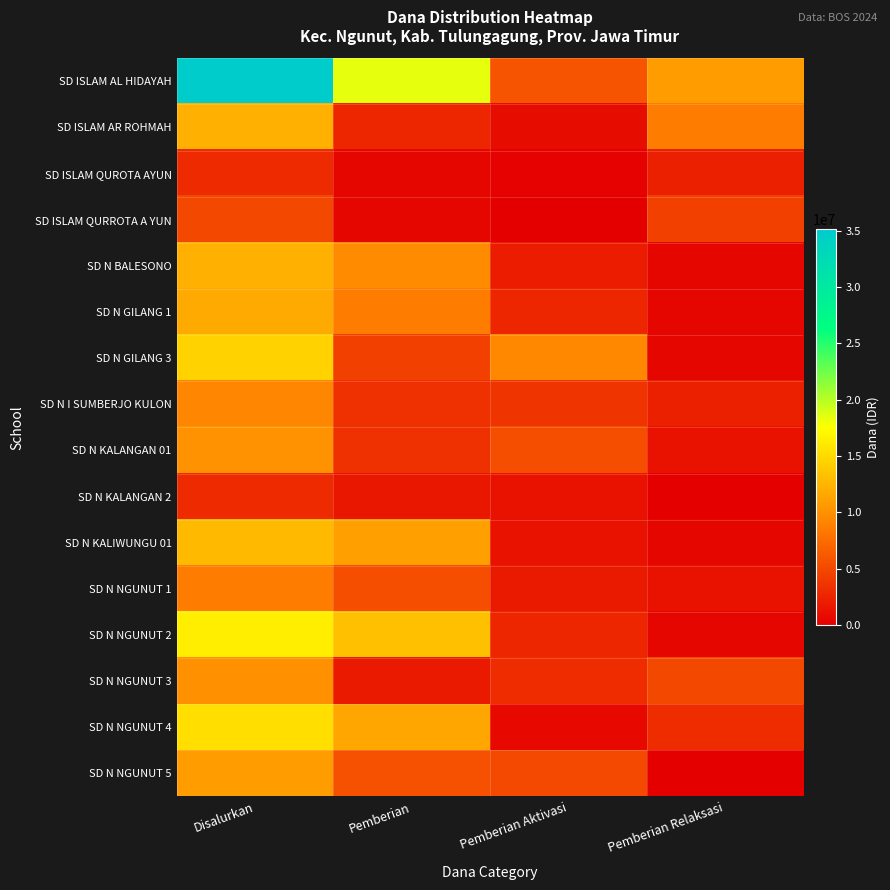

Between Pemberian Aktivasi and Pemberian, which is larger?

Pemberian